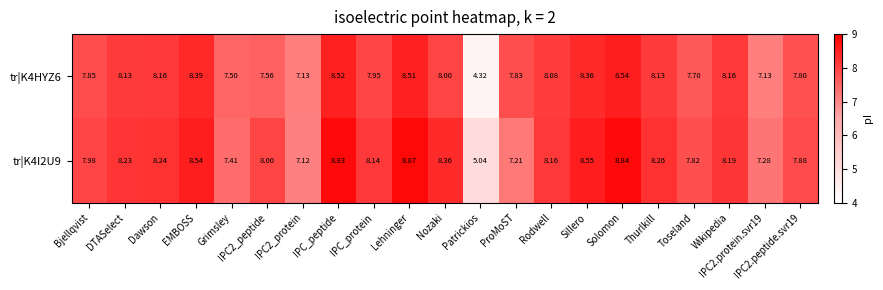

Where does the tr|K4I2U9 series first go above 8?

DTASelect